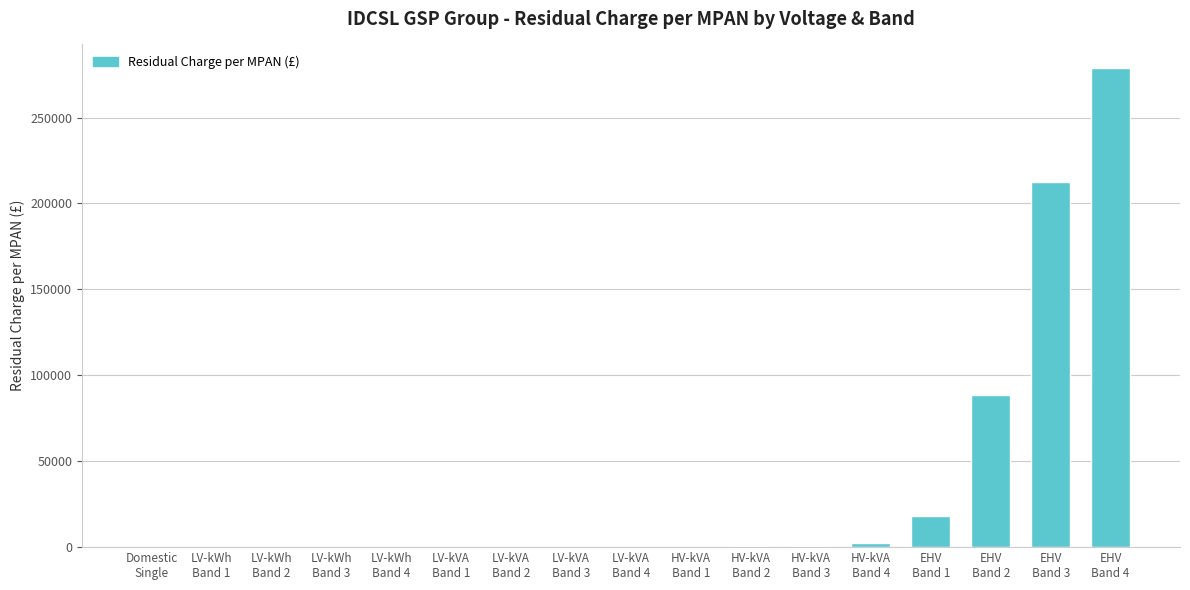

What is the sum of all values?

602533.5